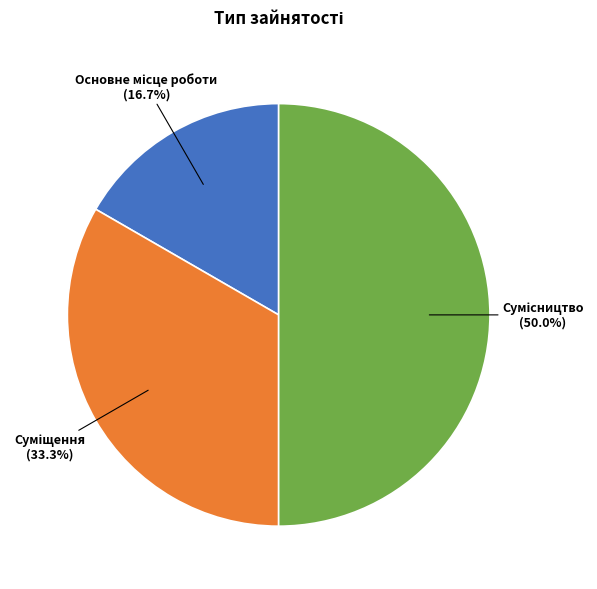

Does Основне місце роботи represent more than half of the total?

No